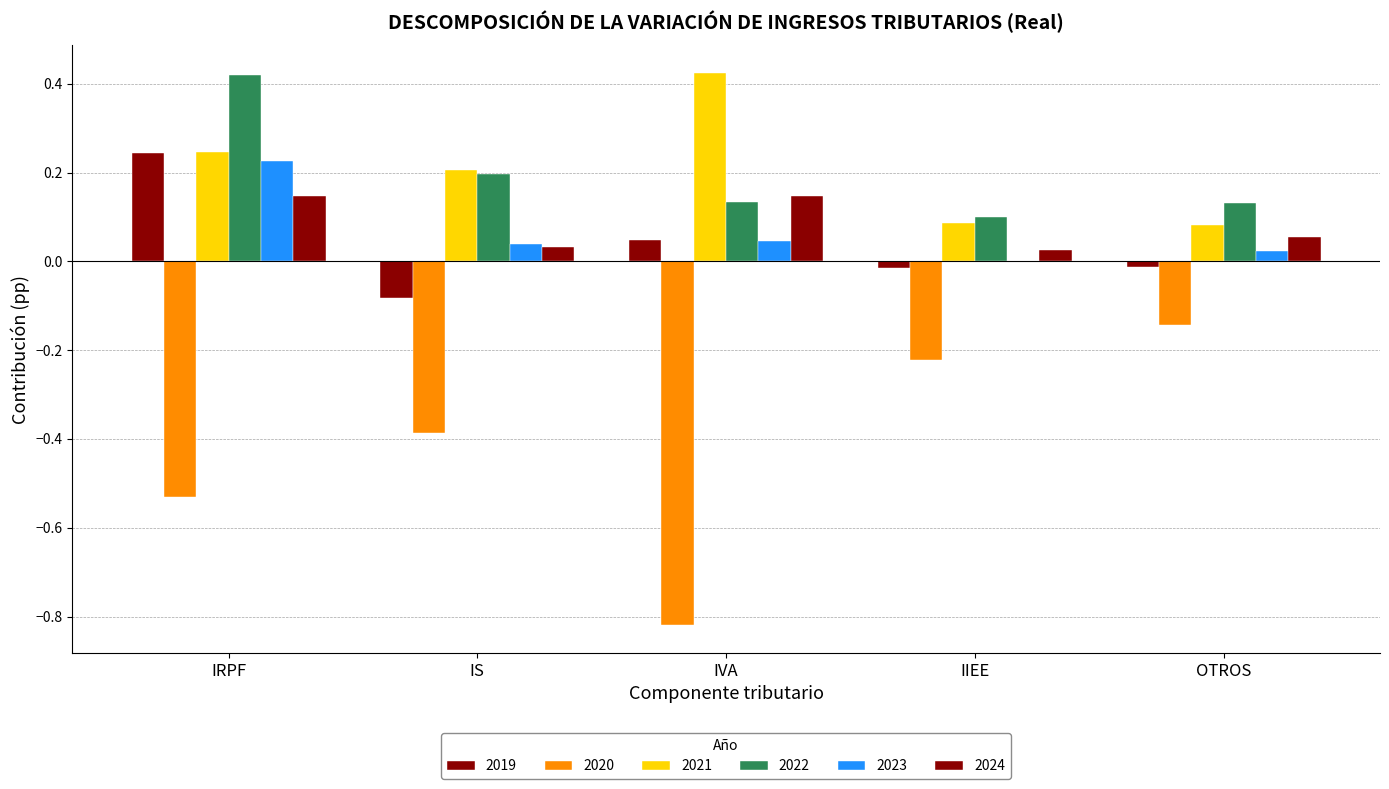

How many series are shown in this chart?

6